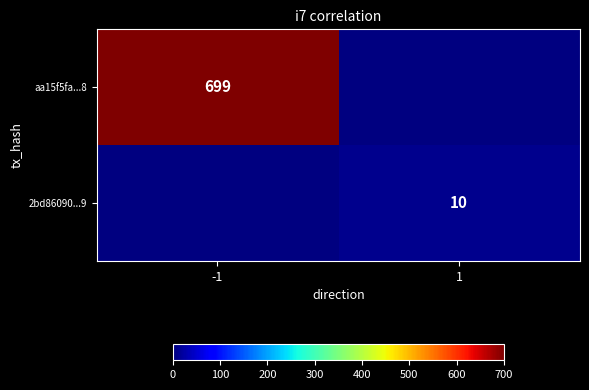

Is the value of 2bd86090...9 at 1 greater than the value of aa15f5fa...8 at -1?

No